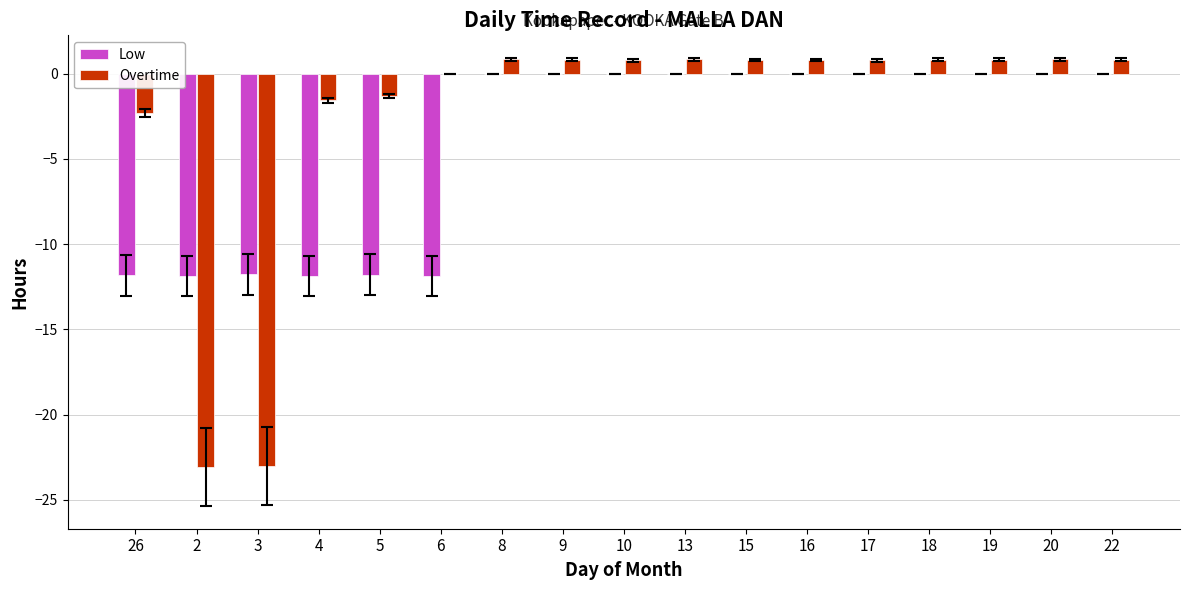

How many groups of bars are there?

17